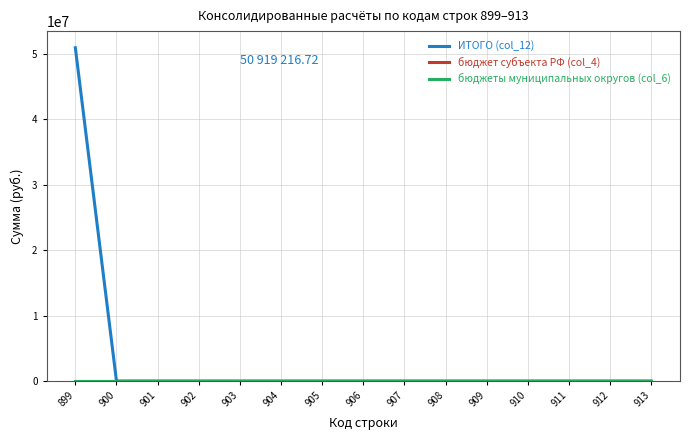

Does the chart display data point markers on the line(s)?

No